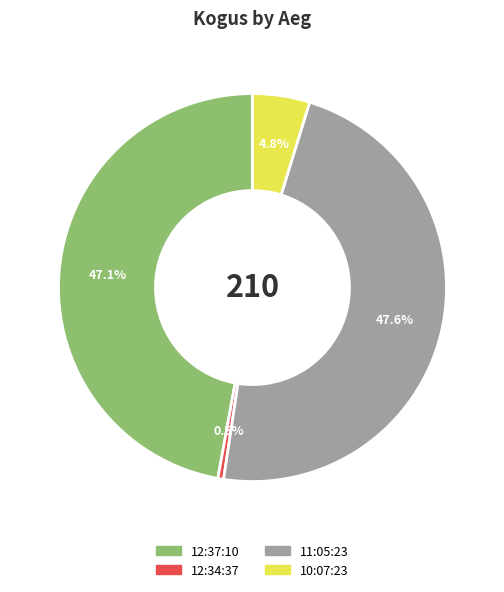

Which category has the smallest portion of the pie?

12:34:37